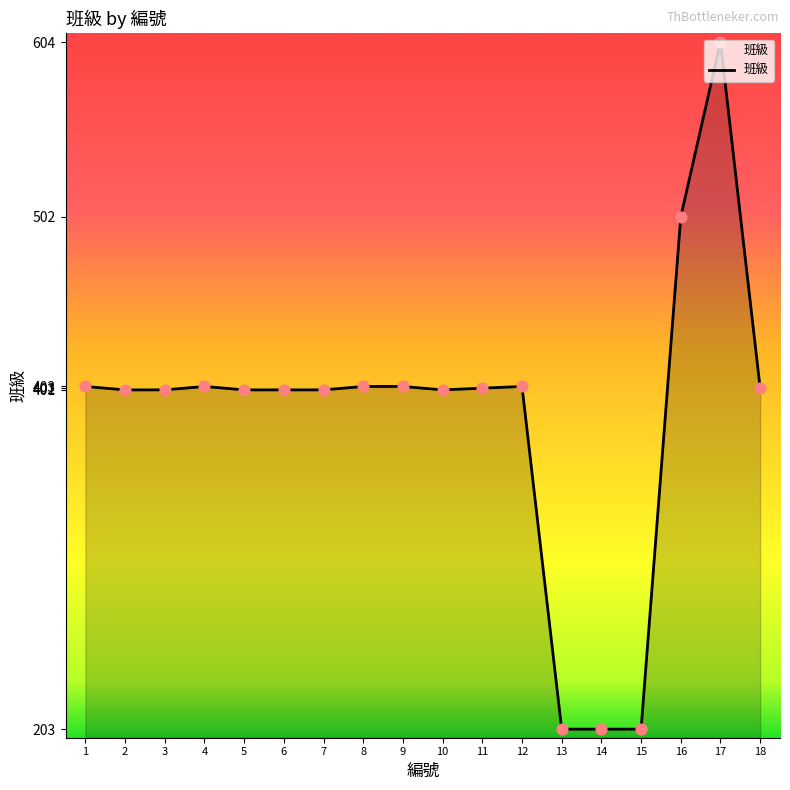

Which has a higher value, 9 or 14?

9